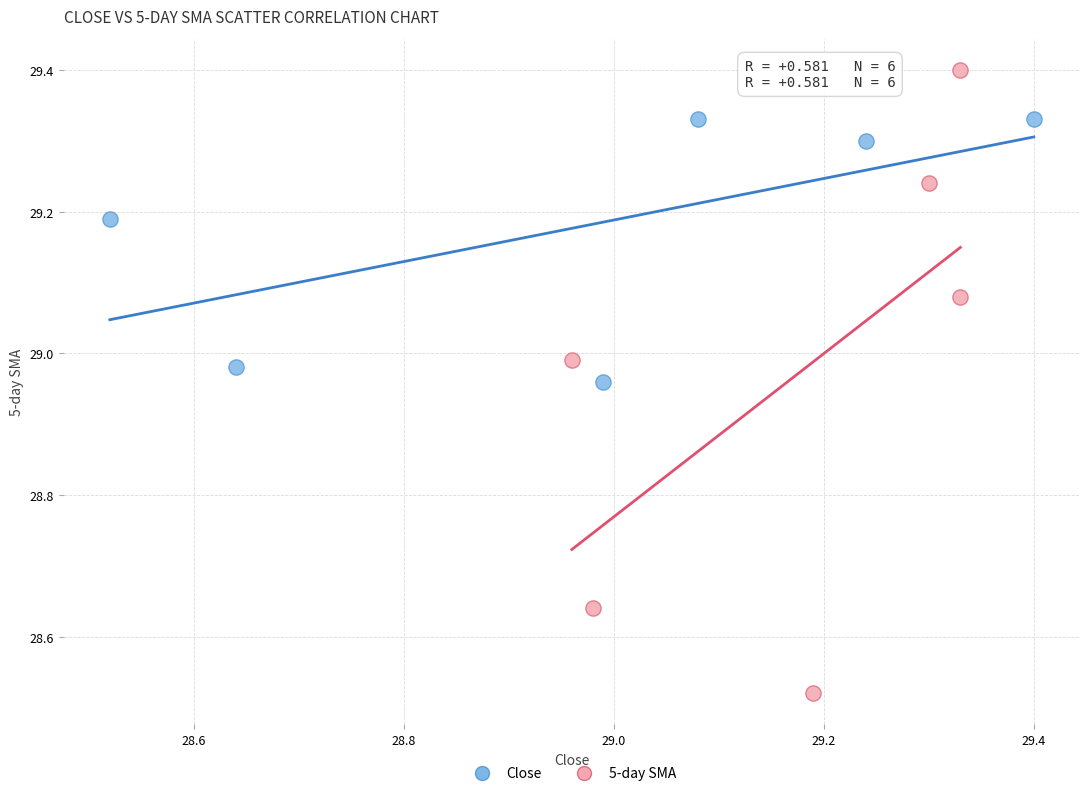

Which series has the largest Y range (max minus min)?

5-day SMA